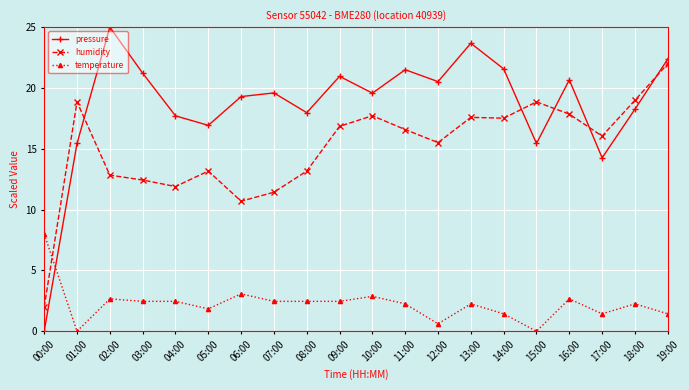

At which category is the sum across all series the highest?

19:00